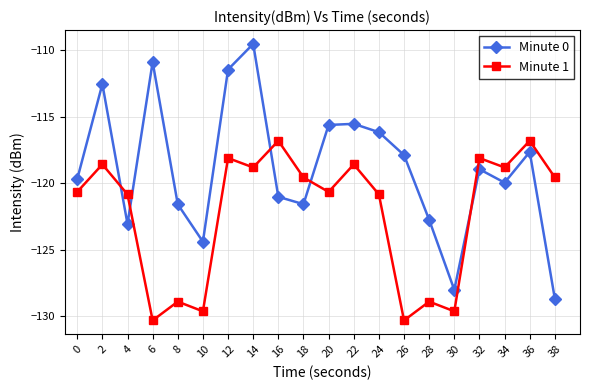

Which series ends up on top after the final intersection of Minute 0 and Minute 1?

Minute 1